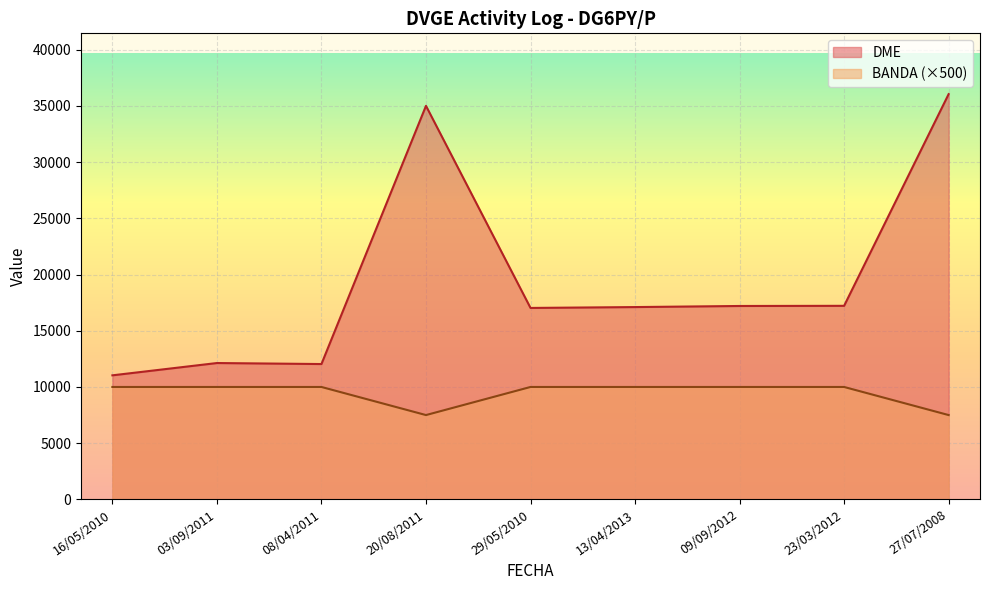

At which category is the sum across all series the highest?

27/07/2008